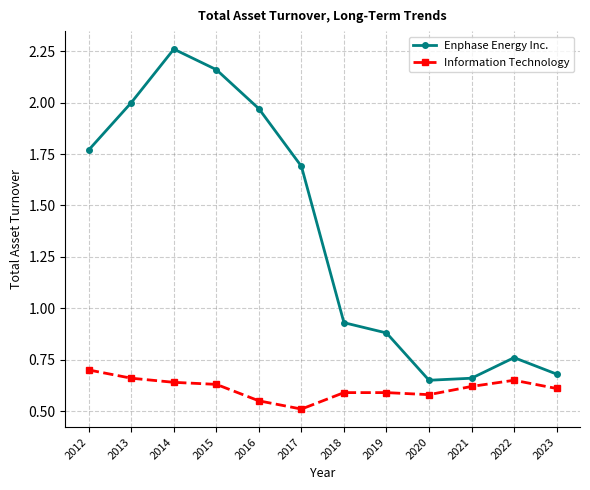

True or false: Information Technology and Enphase Energy Inc. intersect in this chart.

False